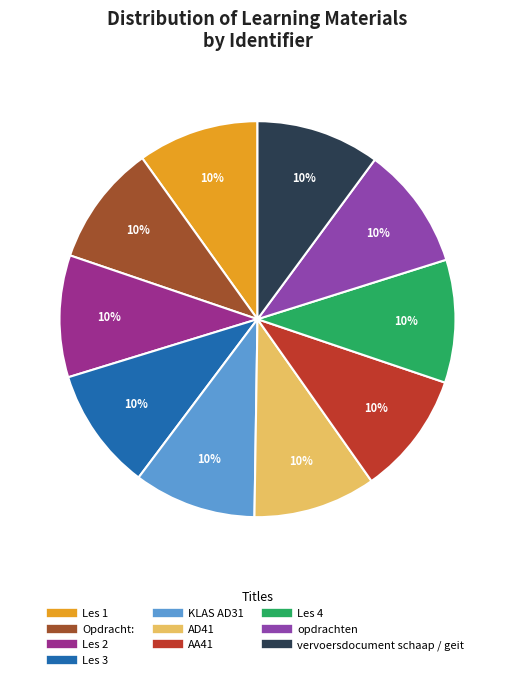

Is vervoersdocument schaap / geit the majority of the pie?

No